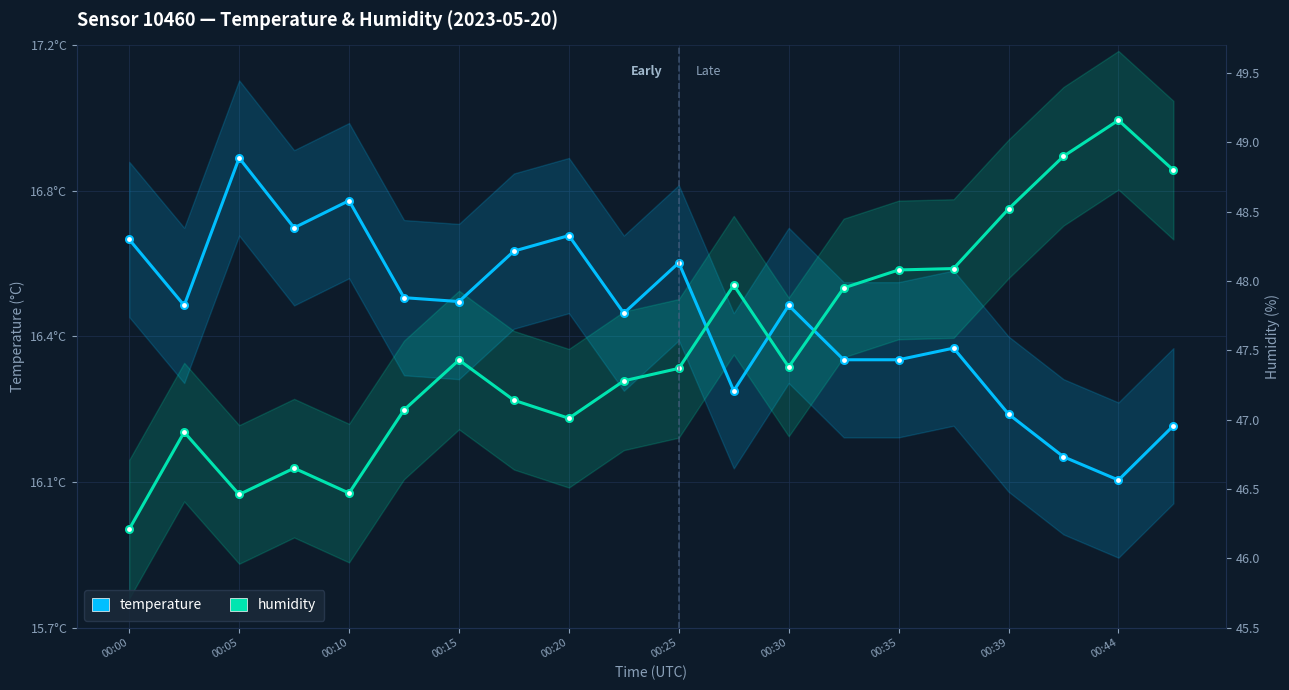

Where do temperature and humidity first cross each other?

10 and 11